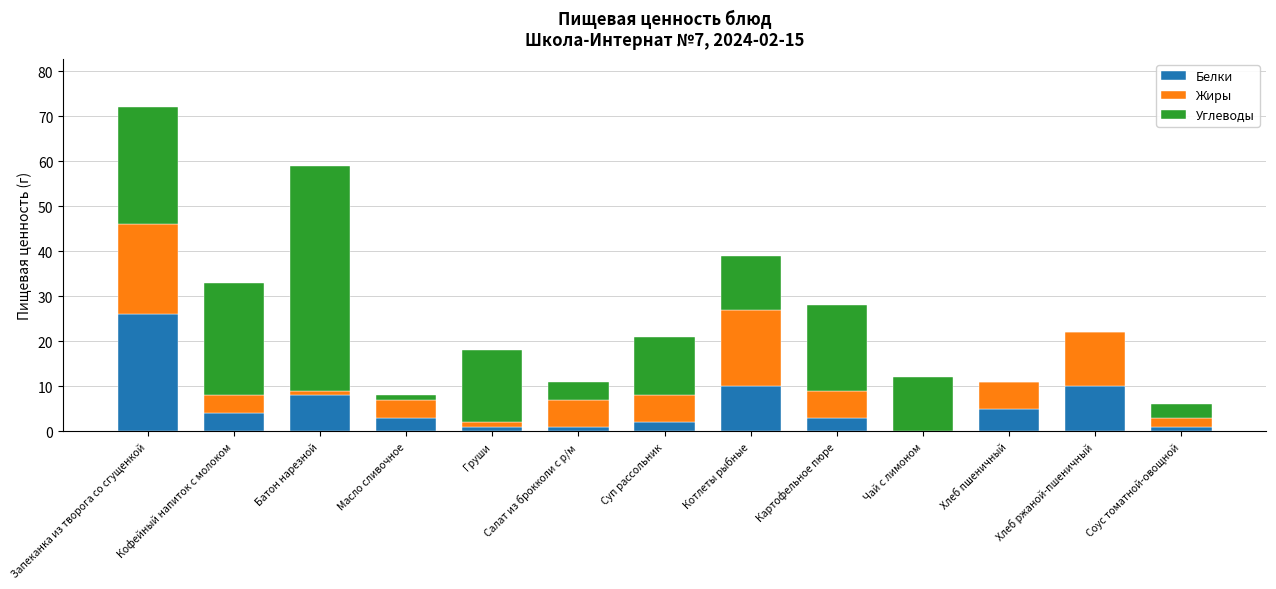

What is the sum of all Белки values?

74